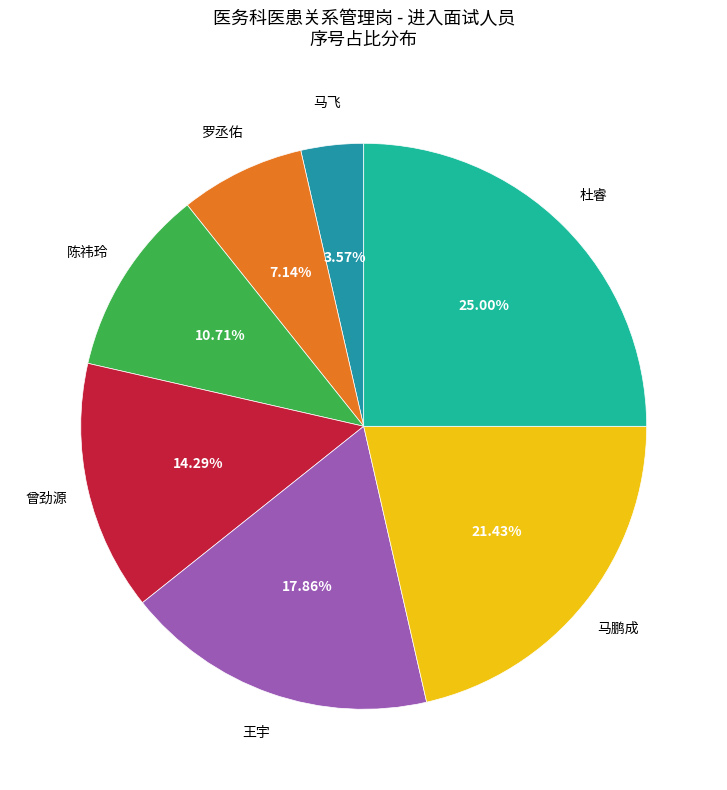

Is there any slice that represents more than half of the pie?

No